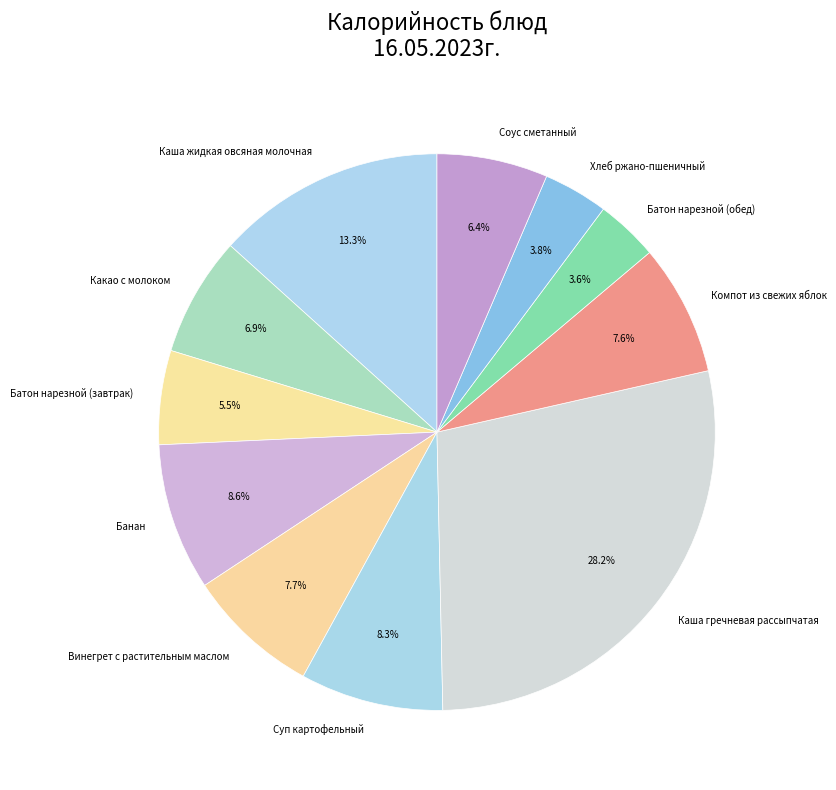

How many slices are in this pie chart?

11